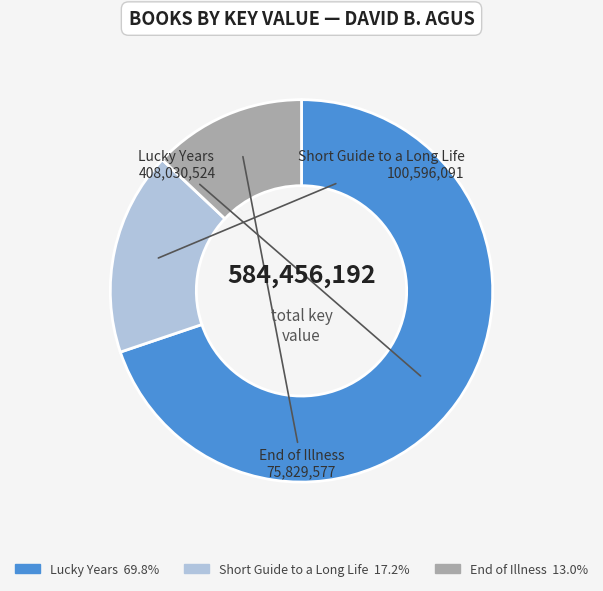

Which category accounts for the majority?

Lucky Years